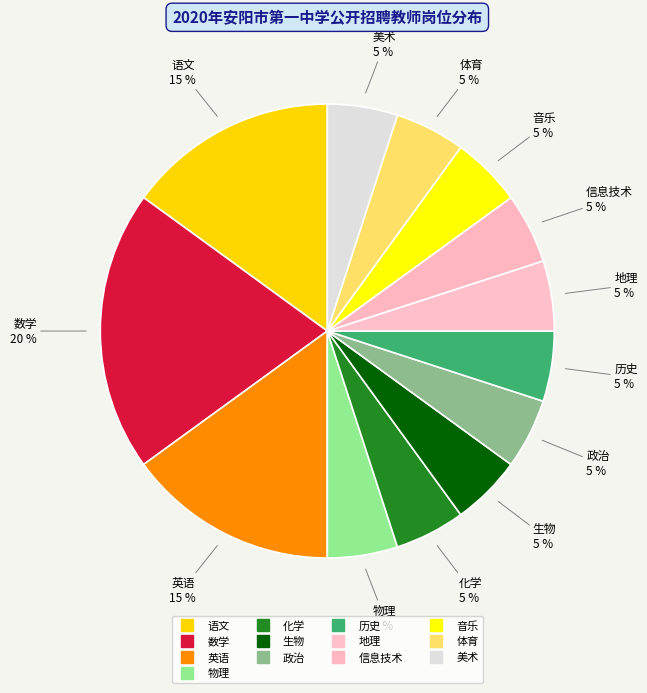

What percentage is the 语文 slice, to the nearest percent?

15%